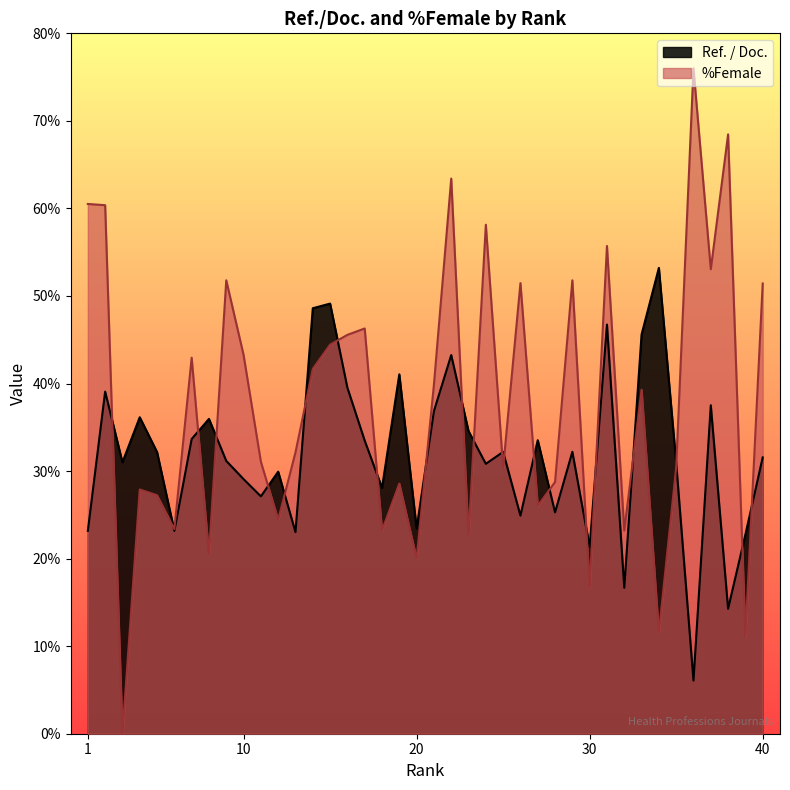

Reading left to right, what are all the values shown in this chart?

Ref. / Doc.: 23.2	39.1	31.0	36.1	32.2	23.2	33.7	36.0	31.2	29.1	27.1	29.9	23.0	48.6	49.1	39.5	33.5	28.1	41.0	23.4	36.9	43.2	34.6	30.8	32.2	24.9	33.5	25.3	32.2	21.3	46.7	16.7	45.6	53.2	30.9	6.1	37.5	14.3	22.8	31.6
%Female: 60.5	60.4	0.0	27.9	27.2	23.4	43.0	20.5	51.8	43.3	31.1	24.4	32.1	41.7	44.4	45.6	46.3	23.2	28.6	20.0	39.9	63.4	22.5	58.1	30.4	51.5	26.0	28.8	51.8	16.7	55.7	23.2	39.3	11.5	30.4	76.0	53.1	68.5	11.1	51.4